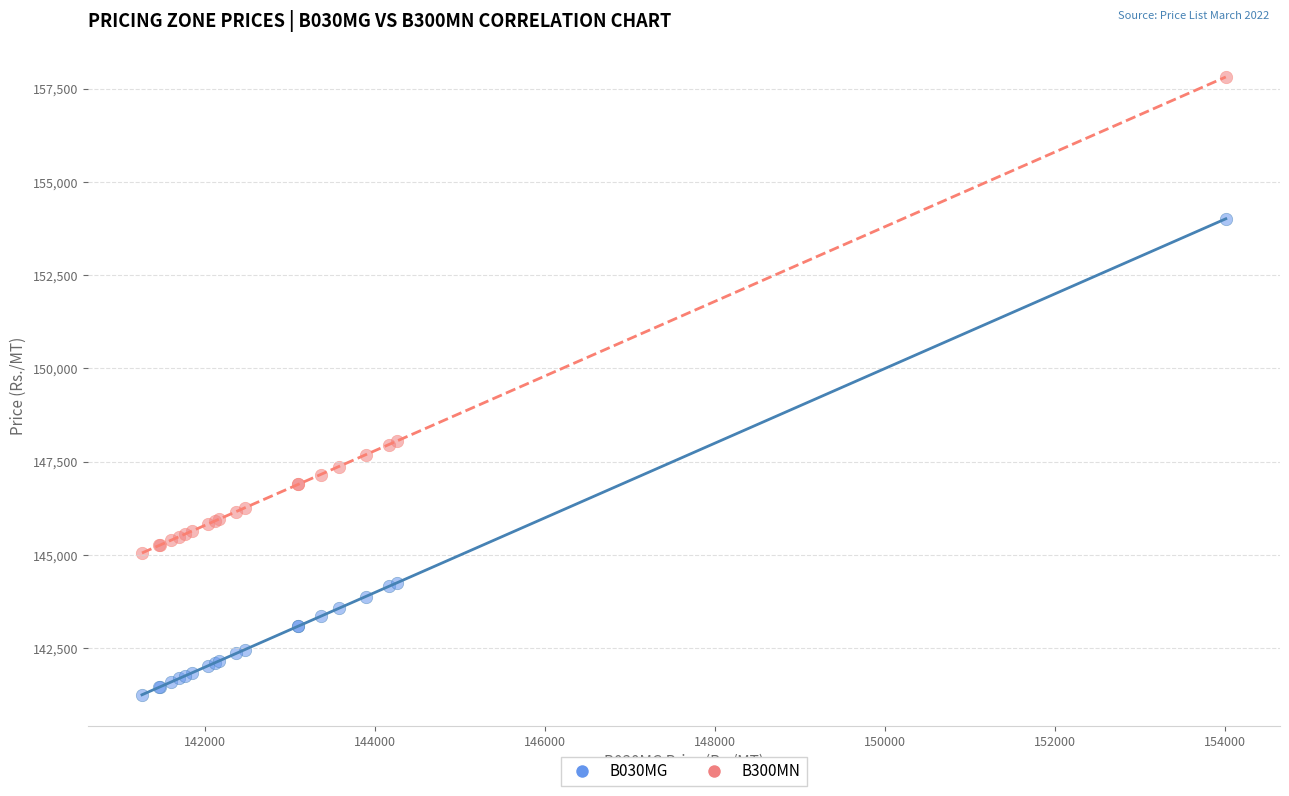

What is the X range (max minus min) for the scatter plot?

12756